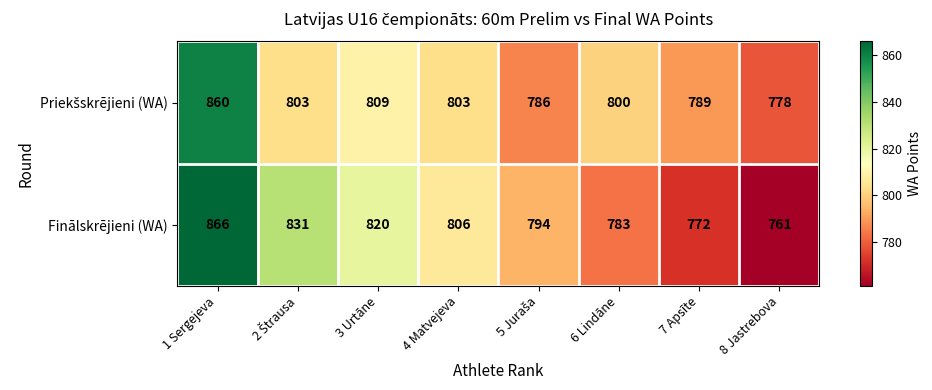

How many series are shown in this chart?

2